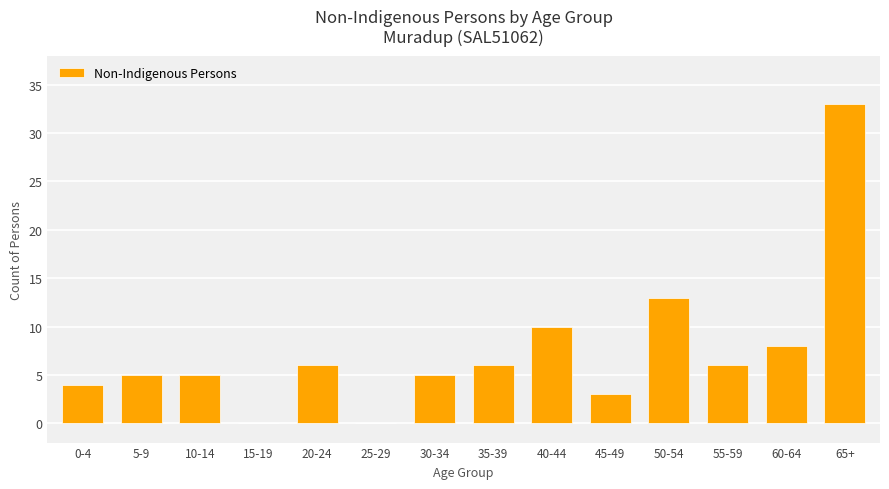

Reading left to right, list all the values displayed in this chart.

0-4=4	5-9=5	10-14=5	15-19=0	20-24=6	25-29=0	30-34=5	35-39=6	40-44=10	45-49=3	50-54=13	55-59=6	60-64=8	65+=33